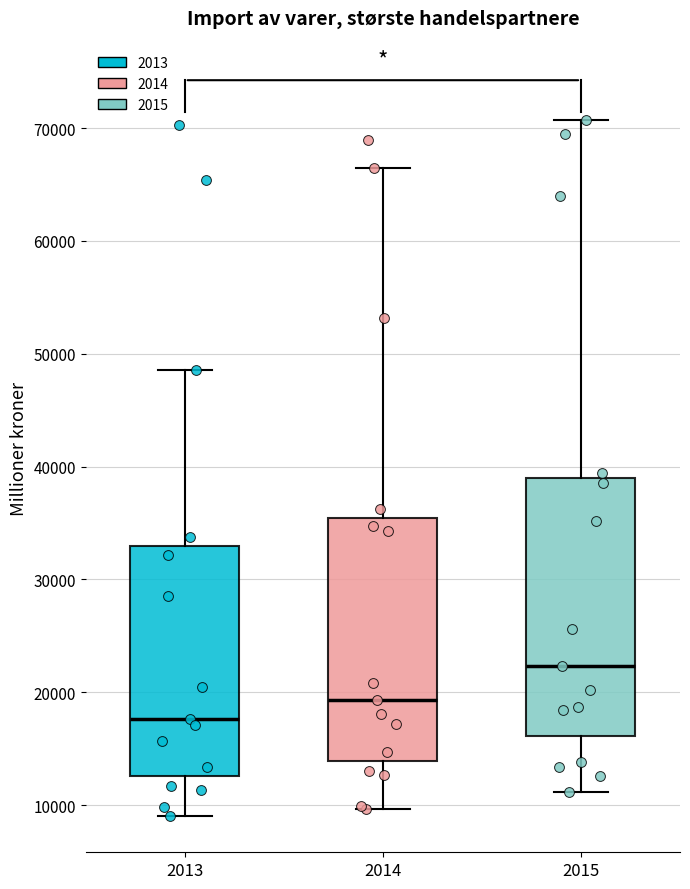

Which box has the lowest median line?

2013